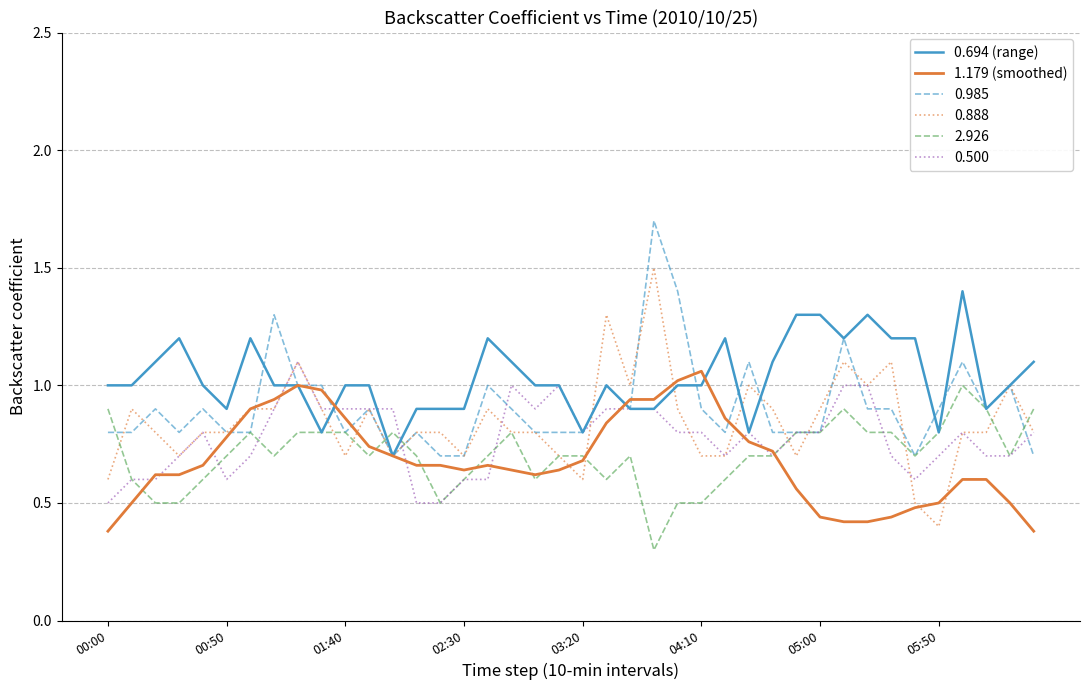

Which series has the largest total across all categories?

0.694 (range)